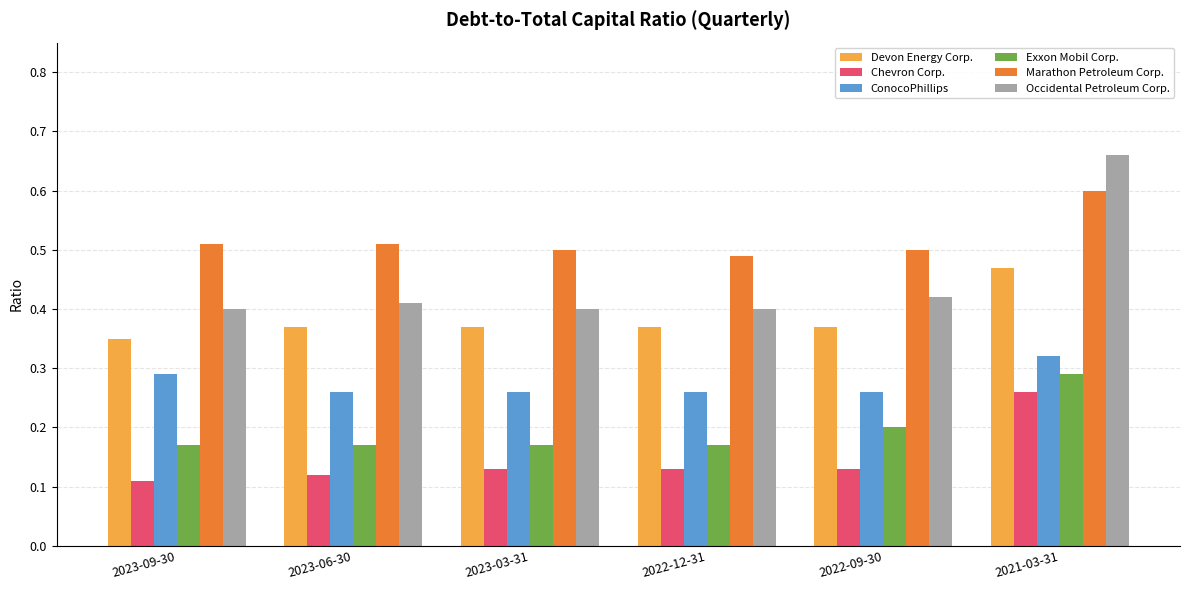

Which series has the widest spread of values?

Occidental Petroleum Corp.